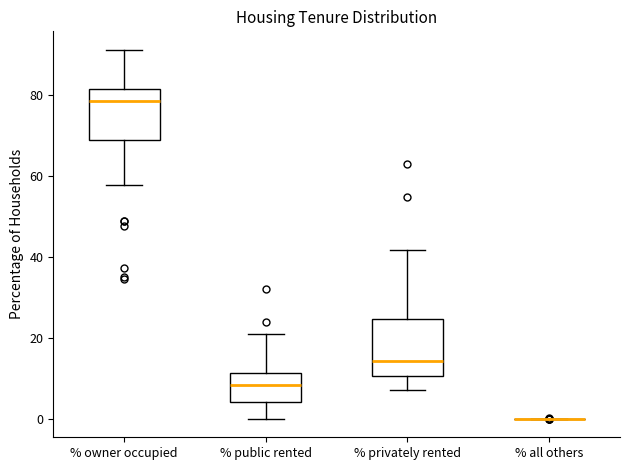

Reading left to right, transcribe this box plot: for each box, give where its median line is, the range the box spans, and where its two whiskers end, as read against the y-axis. The values are not printed on the chart, so give them approximately, as read against the axis.

% owner occupied: median 78, box 68 to 82, whiskers 58 to 92
% public rented: median 8, box 4 to 12, whiskers 0 to 20
% privately rented: median 14, box 10 to 24, whiskers 8 to 42
% all others: box collapsed to a line at 0, whiskers 0 to 0